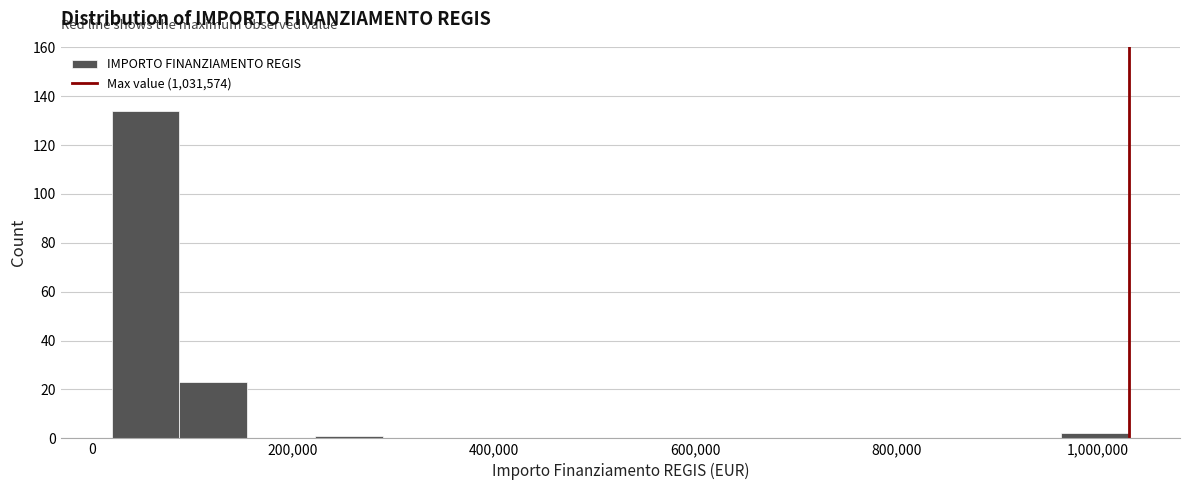

Around what value on the x-axis is the tallest bar? Give the approximate position of its centre, as read against the axis.

60000